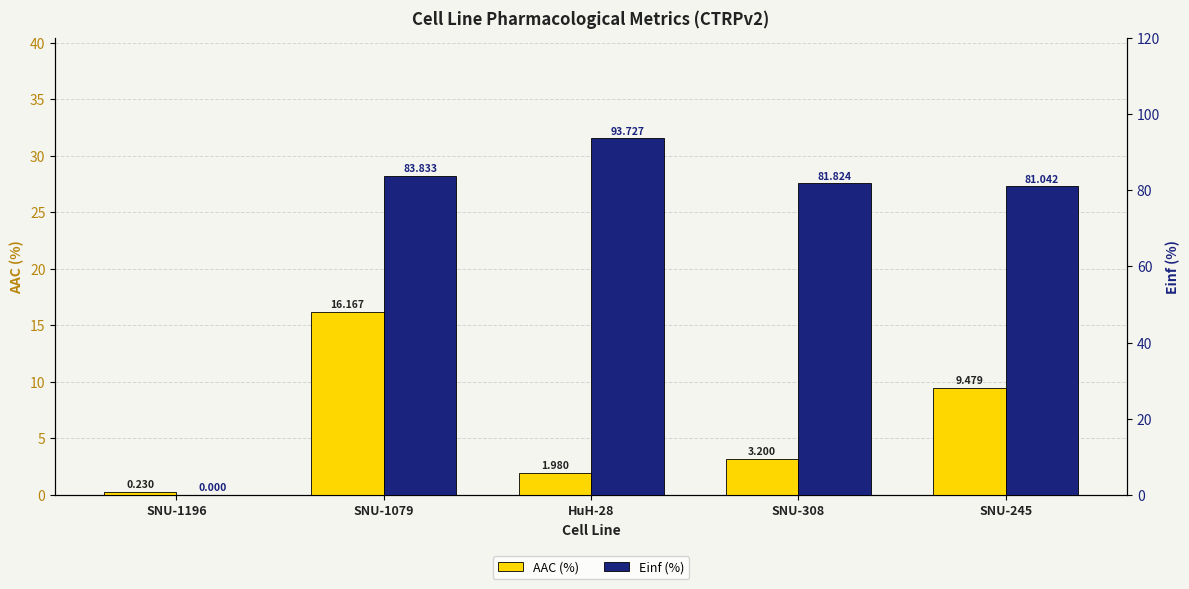

At which category is the sum across all series the highest?

SNU-1079